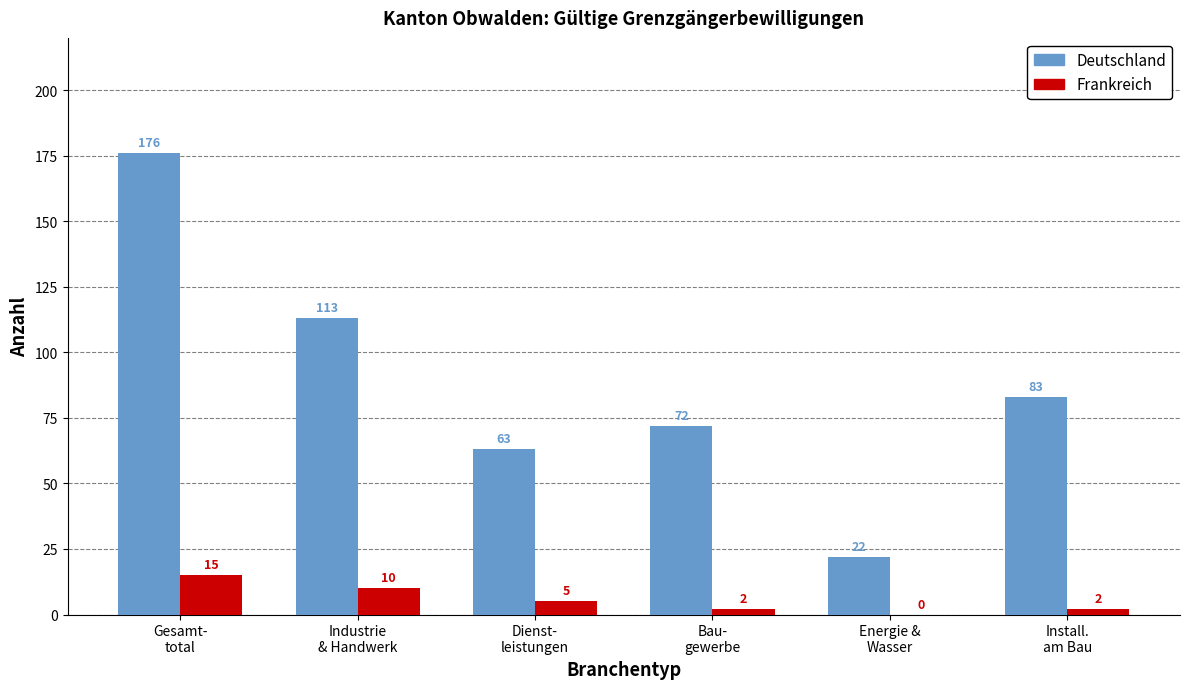

What is the greatest value displayed?

176